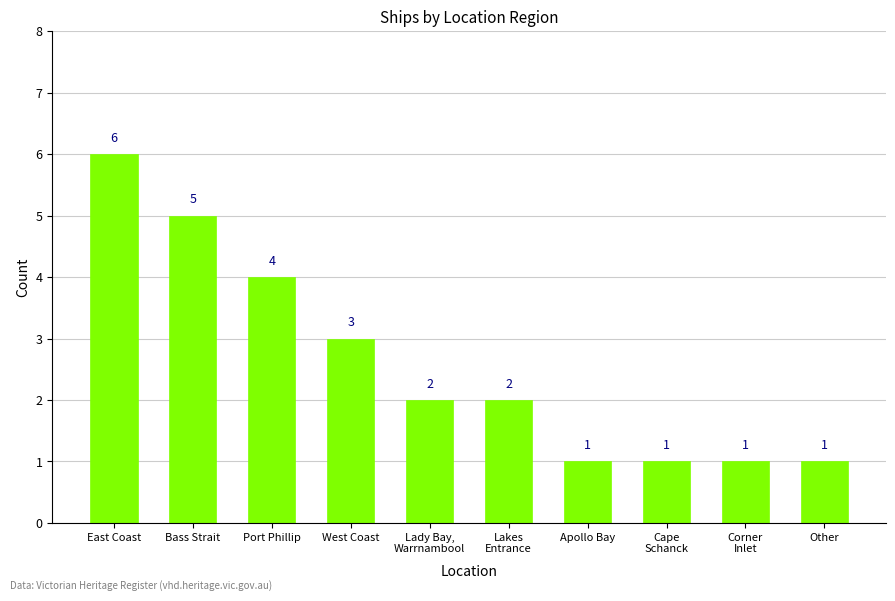

What is the sum of the values at Apollo Bay and Port Phillip?

5